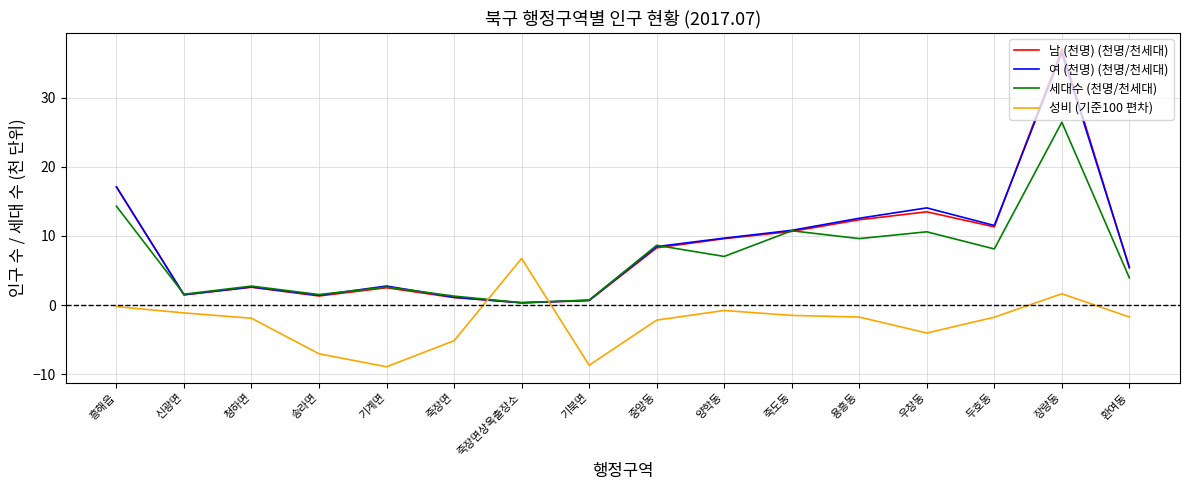

What is the greatest value displayed?

37.1